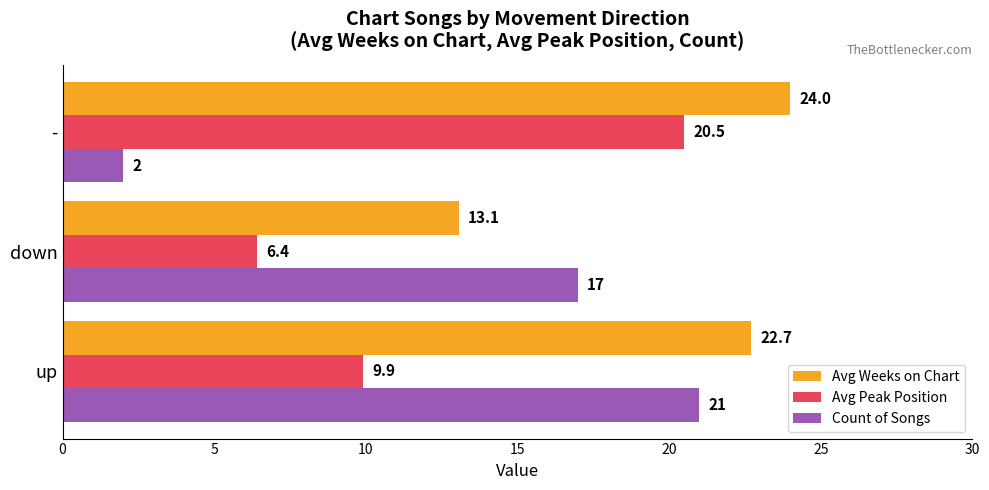

What are all the series names shown in the legend?

Avg Weeks on Chart, Avg Peak Position, Count of Songs